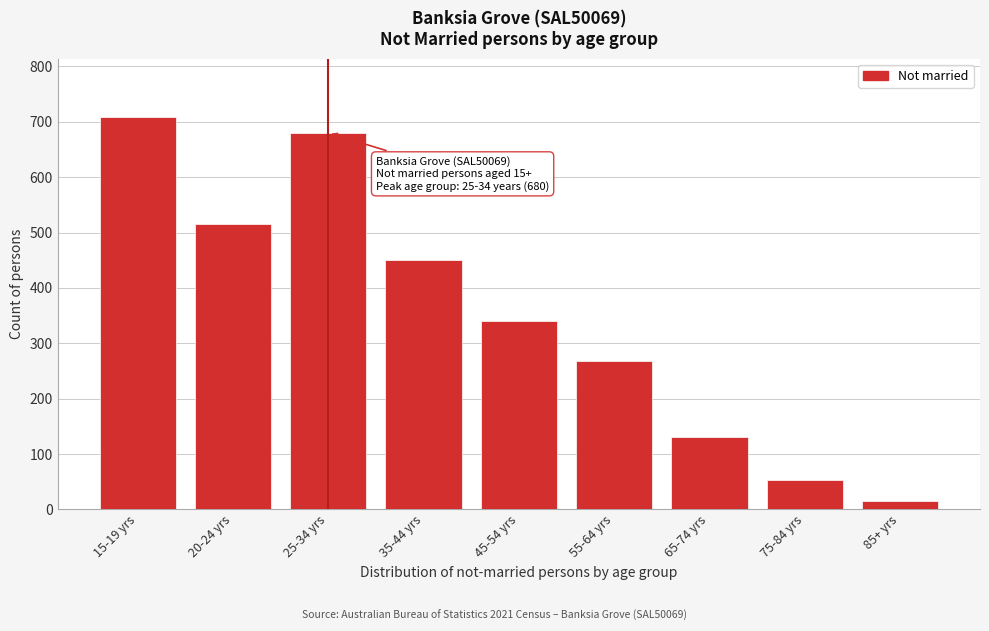

Reading right to left, what are all the values shown in this chart?

14	53	130	267	340	450	680	515	708